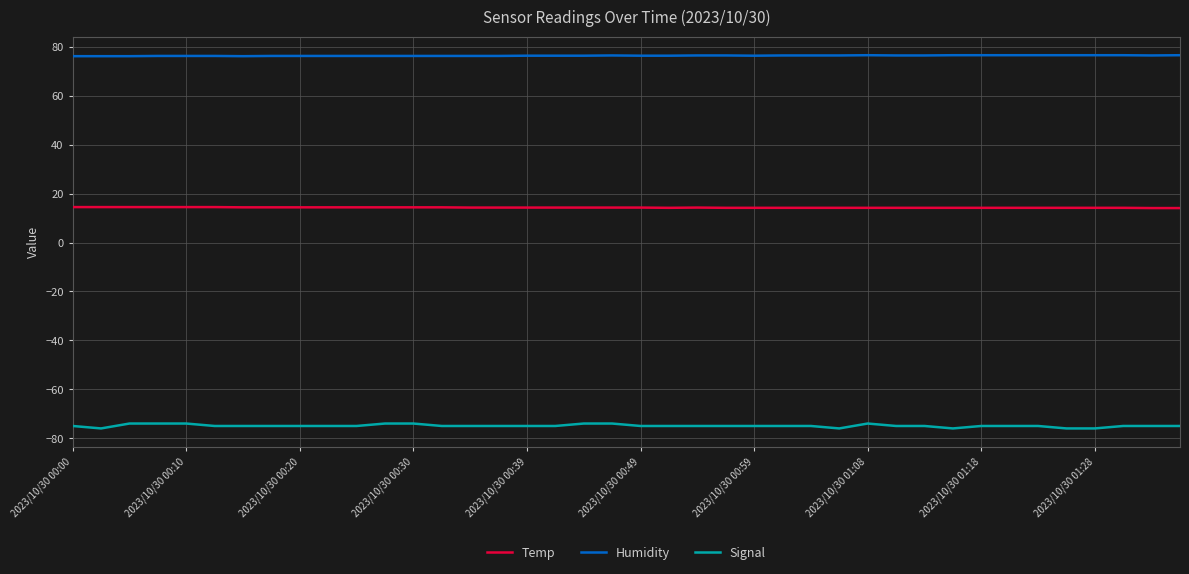

Does the chart have visible grid lines?

Yes